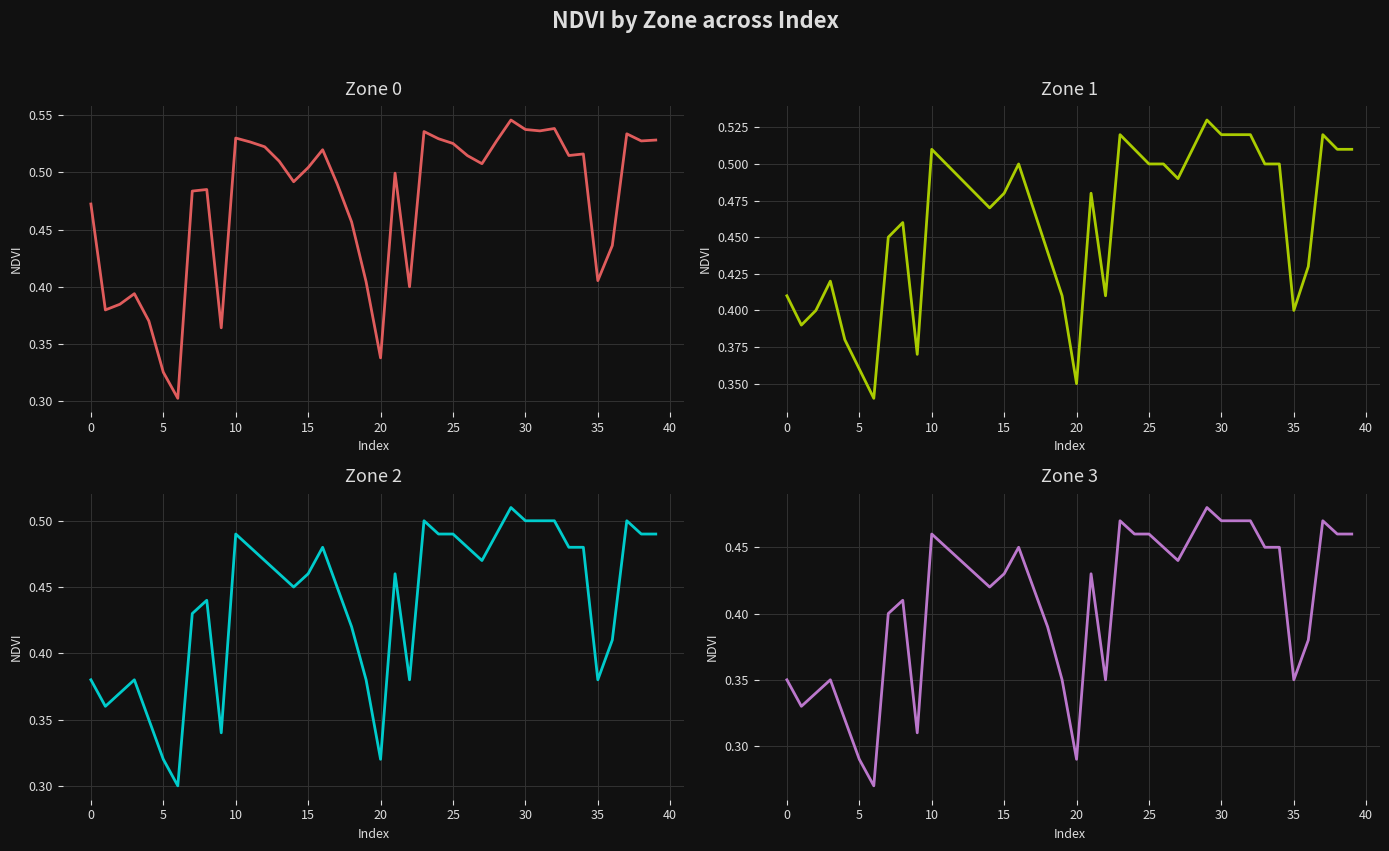

What is the spread (max minus min) of values at 24?

0.1